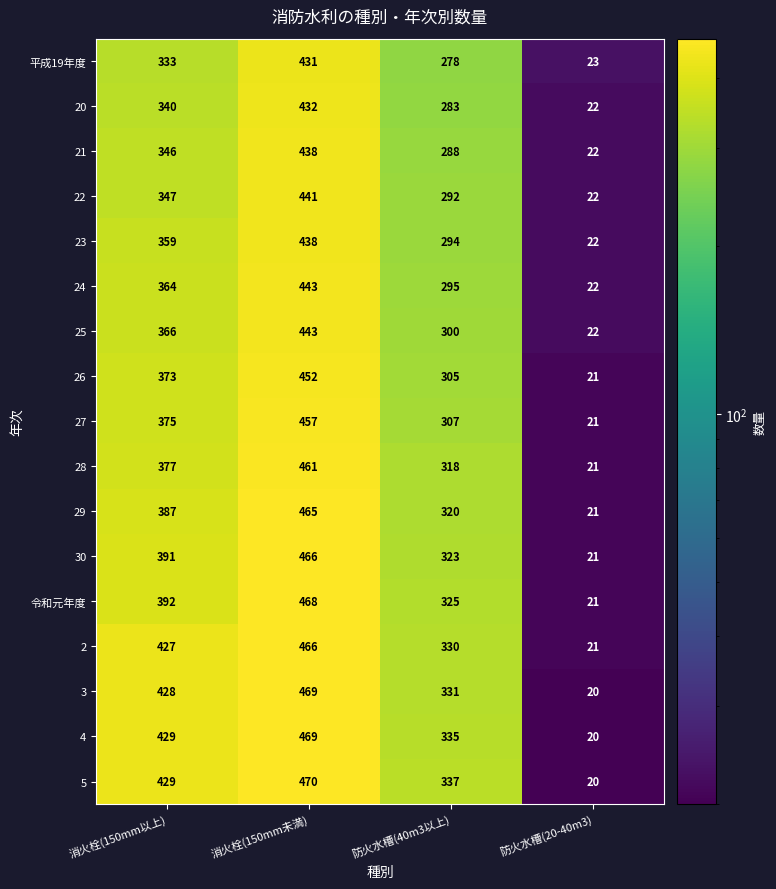

At how many categories does at least one series exceed 342?

2